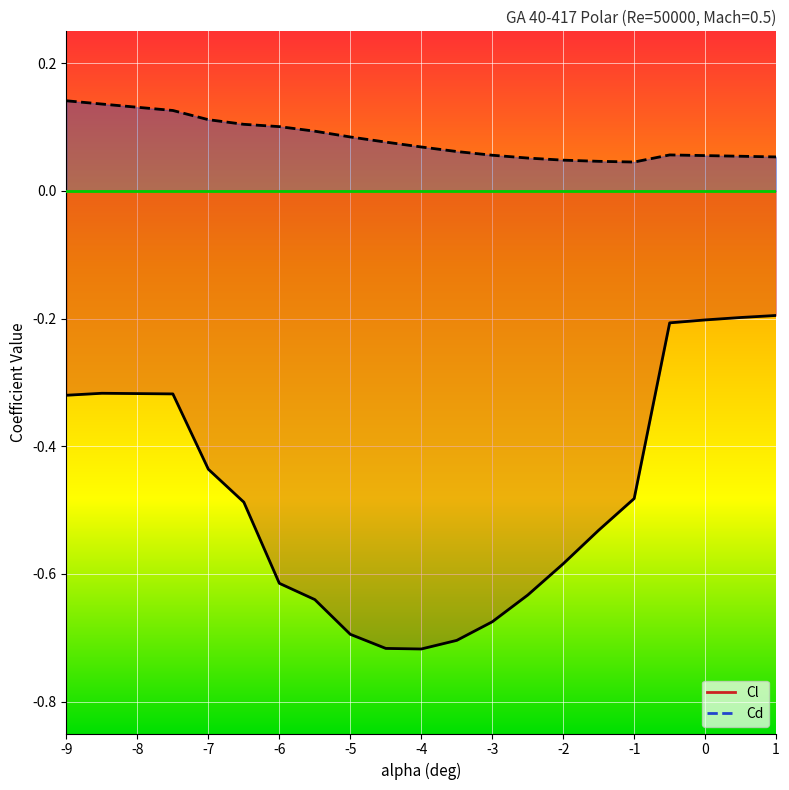

Between -3 and -2, which series saw the biggest shift?

Cl